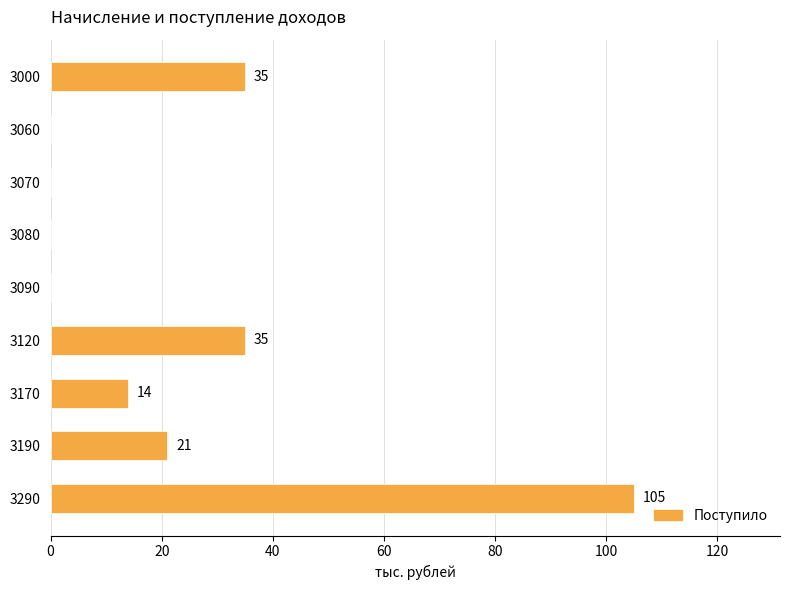

True or false: the data shows 35 at 3060.

False